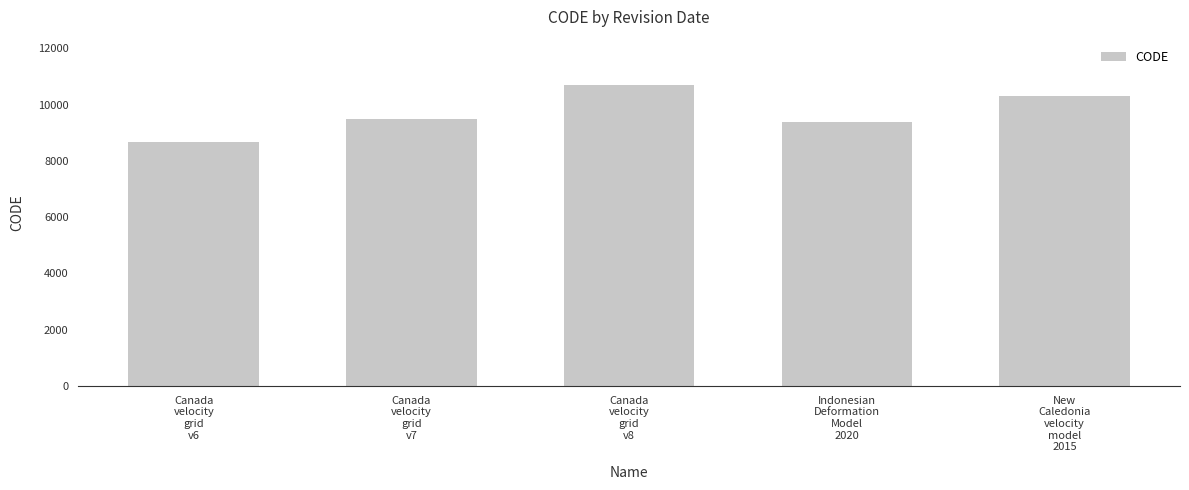

What is the difference between the values at Canada
velocity
grid
v7 and Indonesian
Deformation
Model
2020?

108